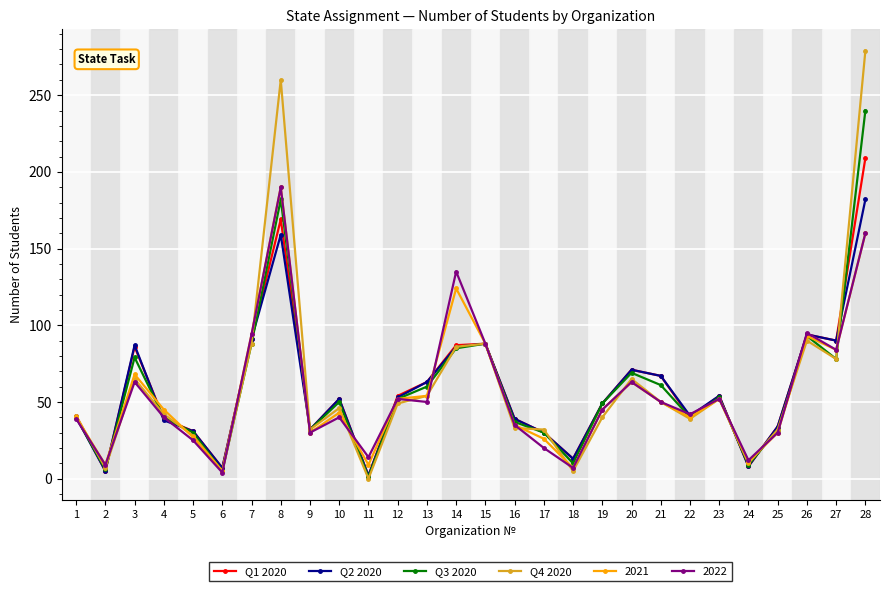

In Q1 2020, how many points are lower than both neighbors (excluding endpoints)?

8